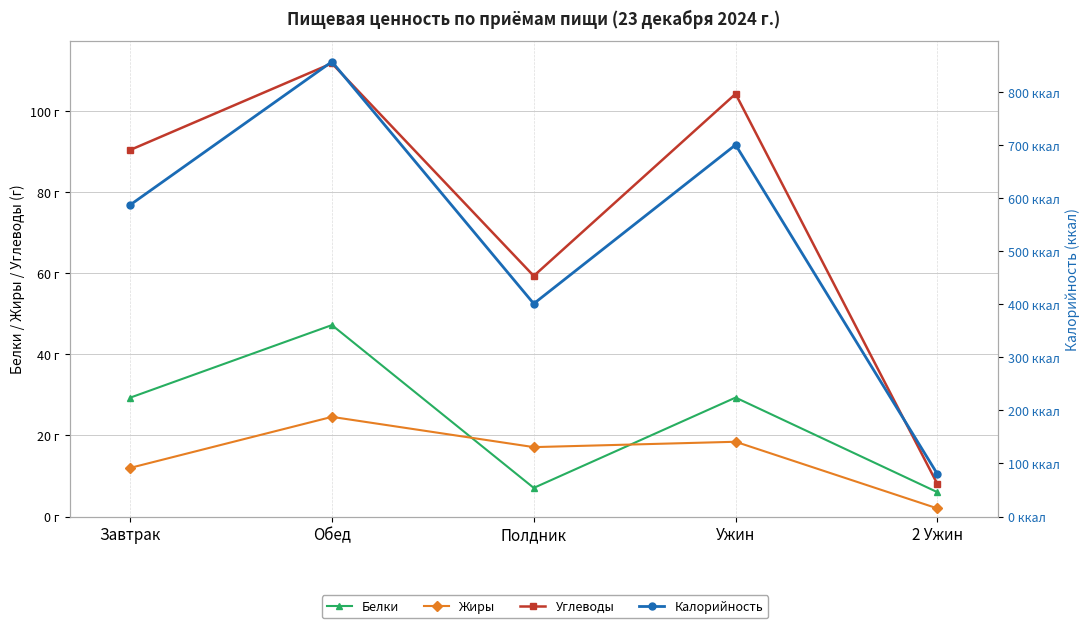

How many values in the Калорийность series are below 587?

2